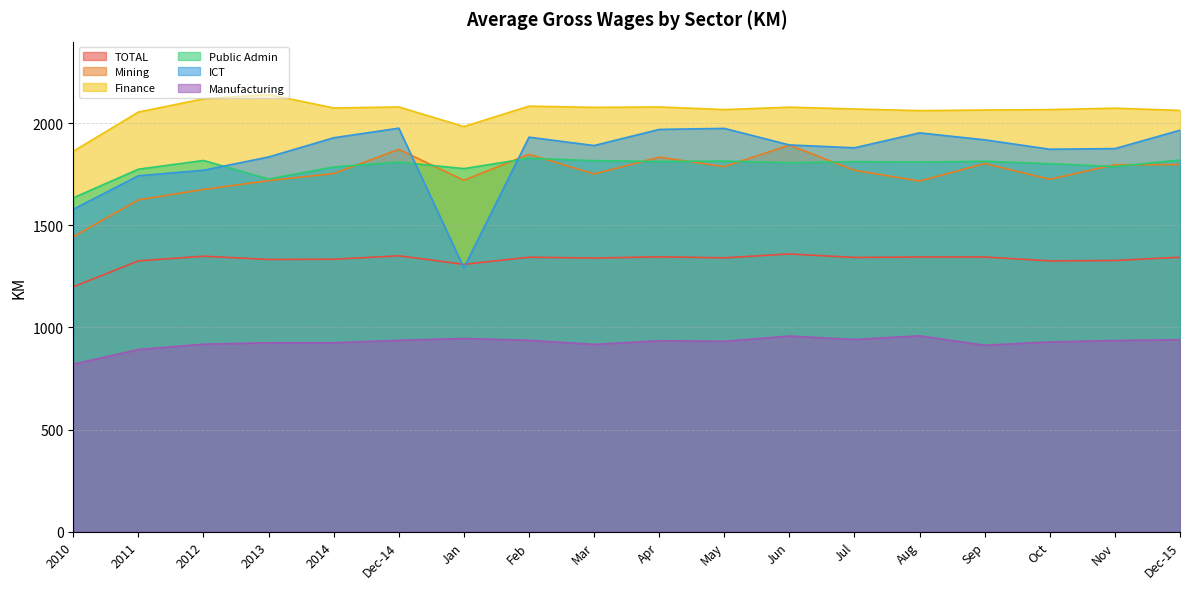

Where does the Mining series first go above 1770?

Dec-14